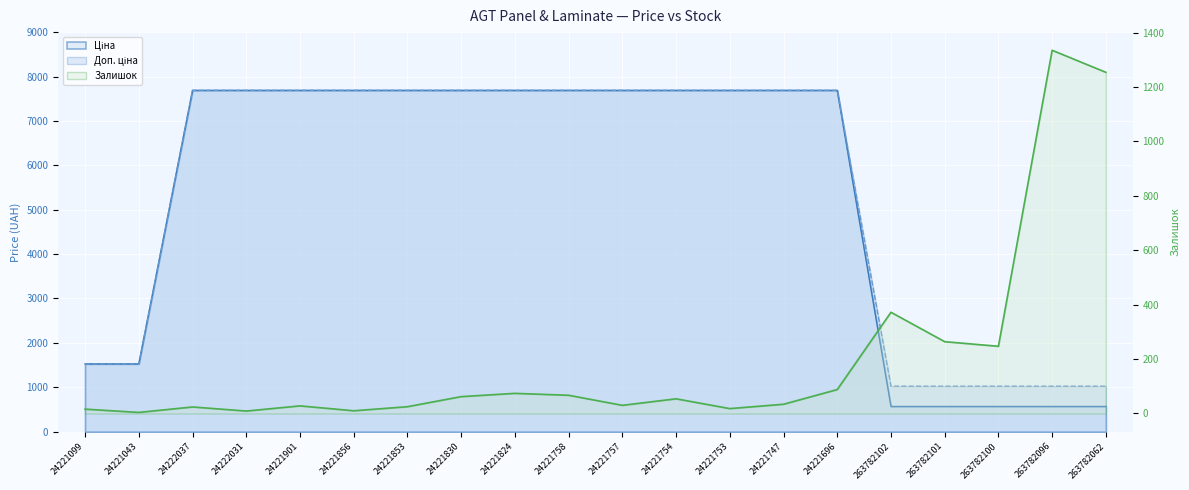

The value of Доп. ціна at 24221043 is 1527.0. True or false?

True